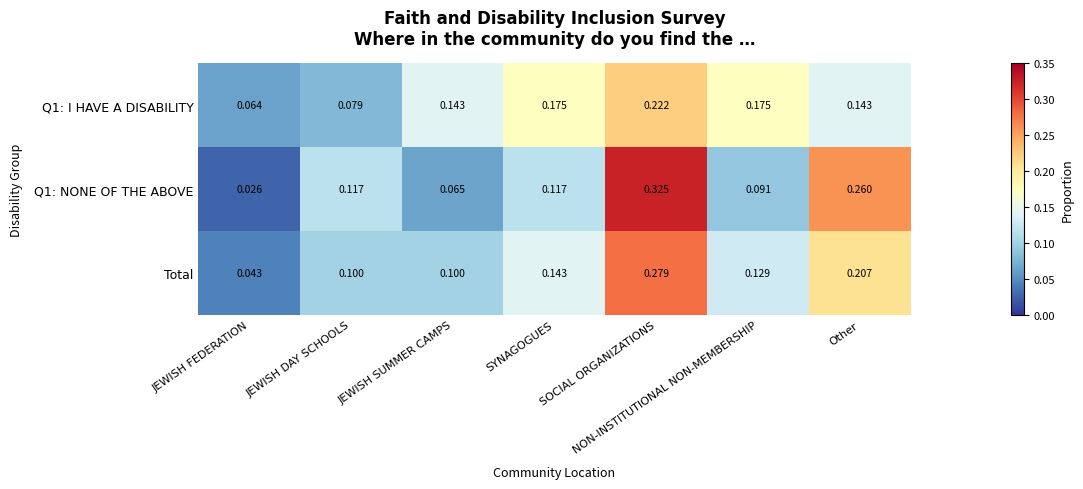

Where is Q1: NONE OF THE ABOVE nearest to the value 0?

JEWISH FEDERATION